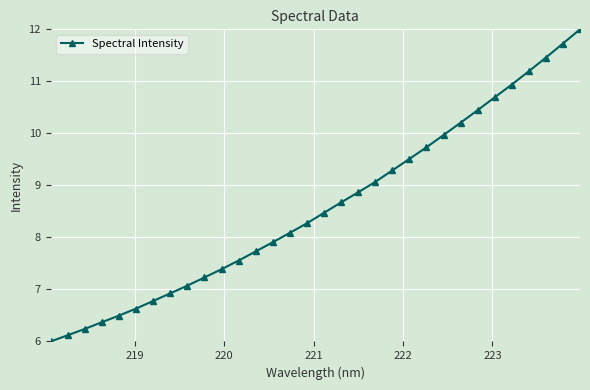

True or false: the data has more than 1 interior local peaks.

False